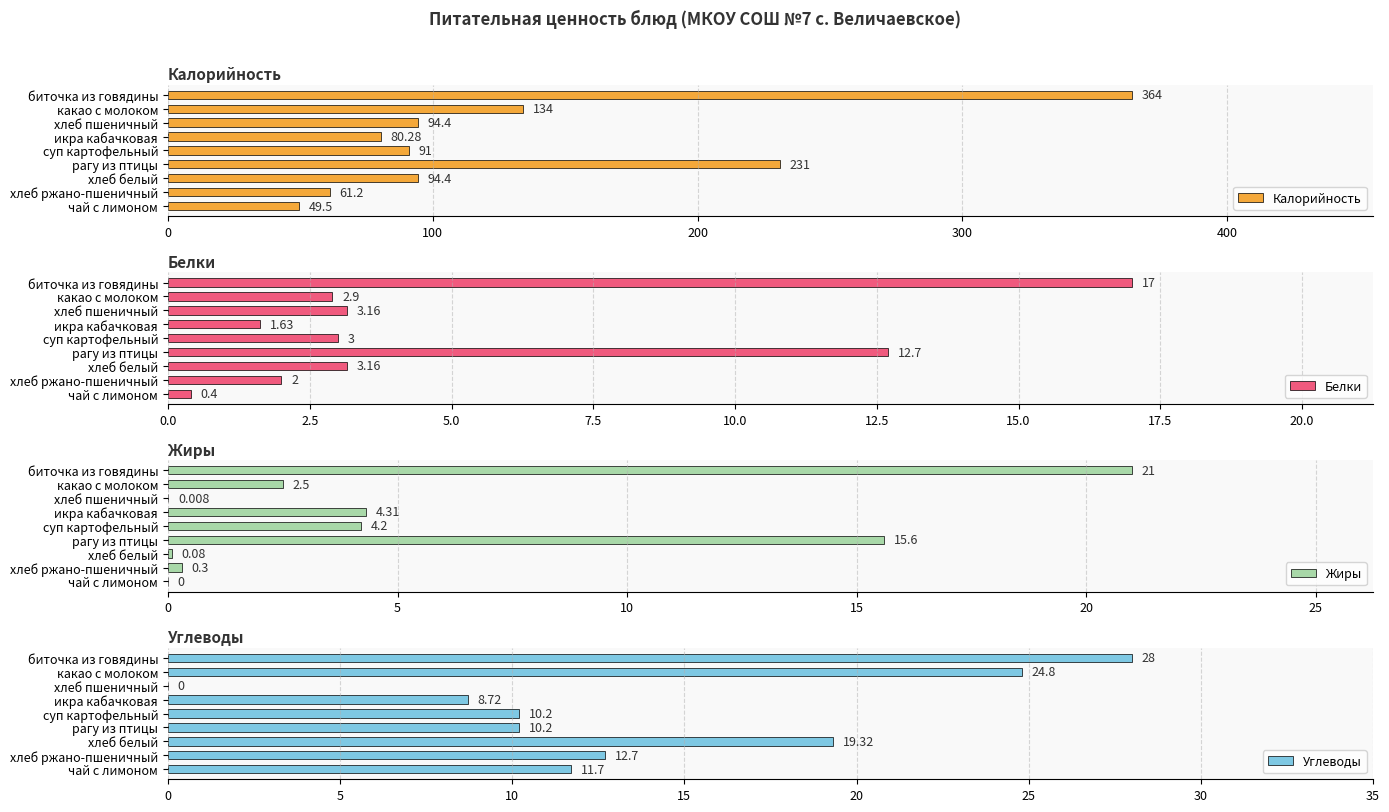

The value of Углеводы at икра кабачковая is 8.7. True or false?

True